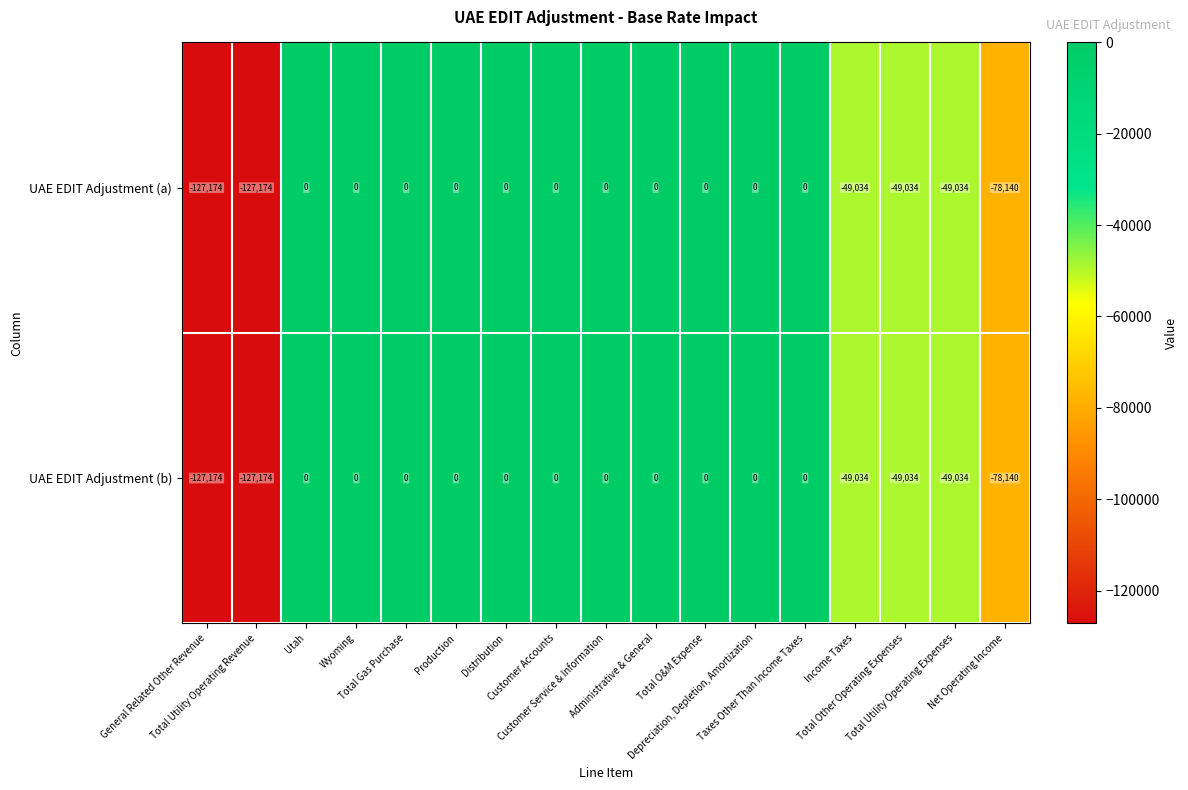

What is the difference between the maximum and minimum values in the UAE EDIT Adjustment (b) series?

127174